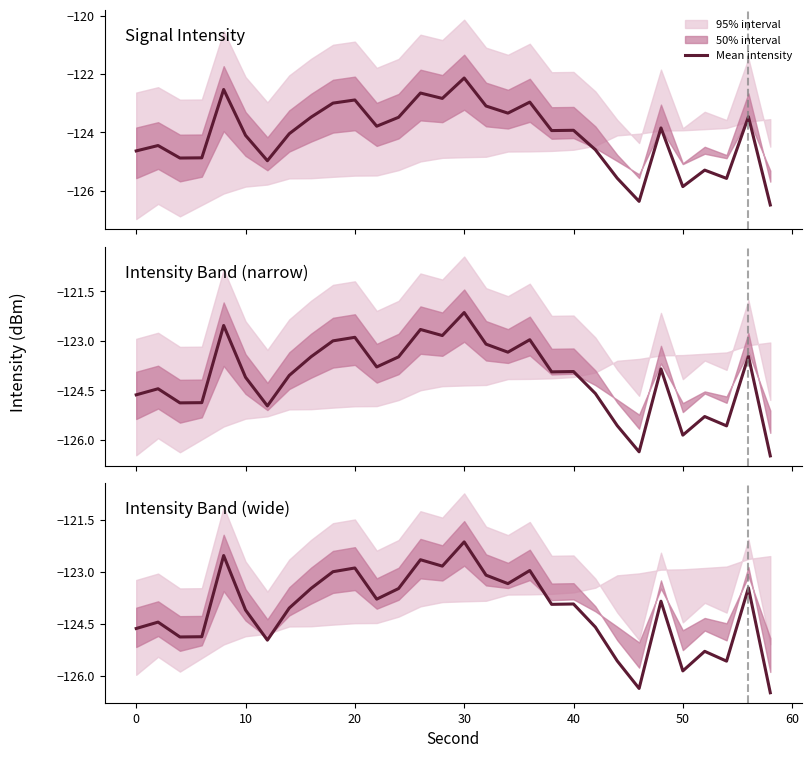

What is the value of the 3rd point from the left?

-124.9